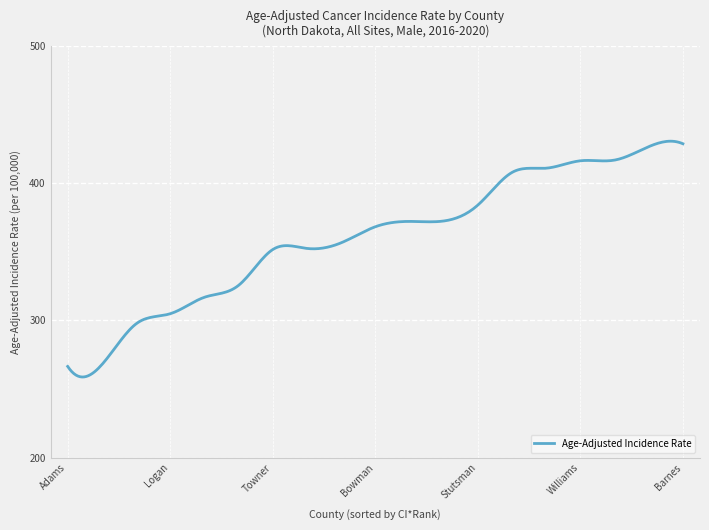

What is the difference between the maximum and minimum values?

171.9